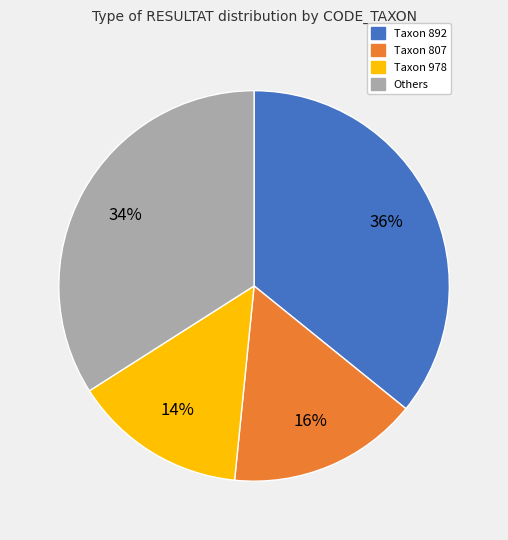

How many segments does this pie chart have?

4